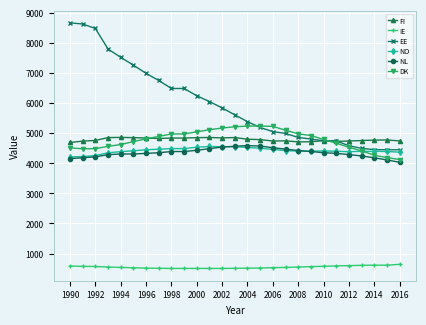

Is this an area chart (filled region under the line)?

No